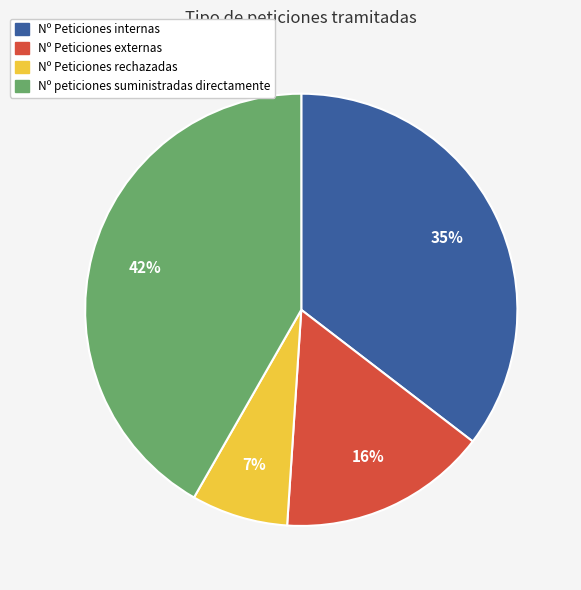

What is the smallest slice in the pie chart?

Nº Peticiones rechazadas